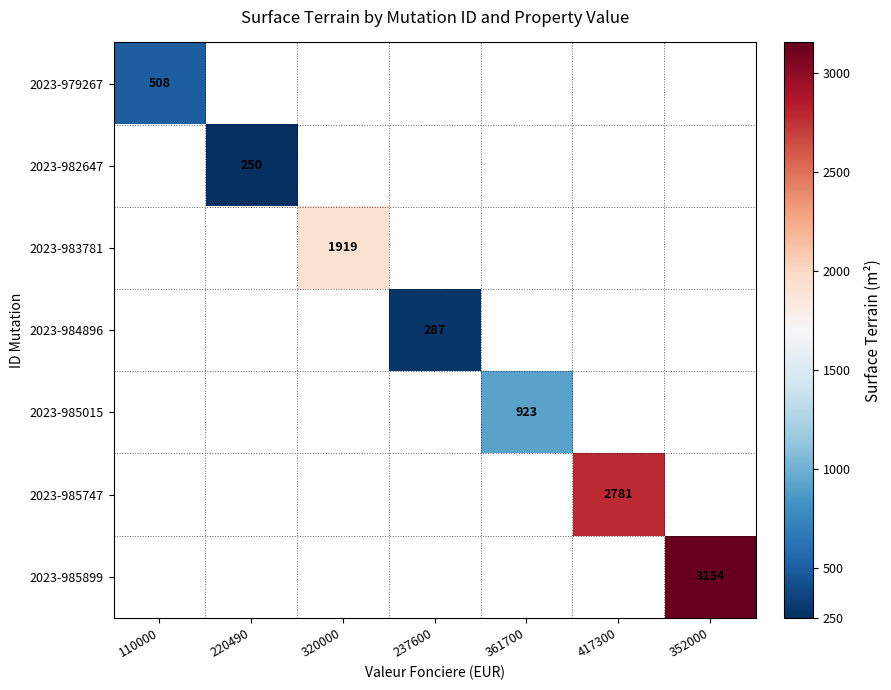

The value of 2023-984896 at 237600 is 179. True or false?

False